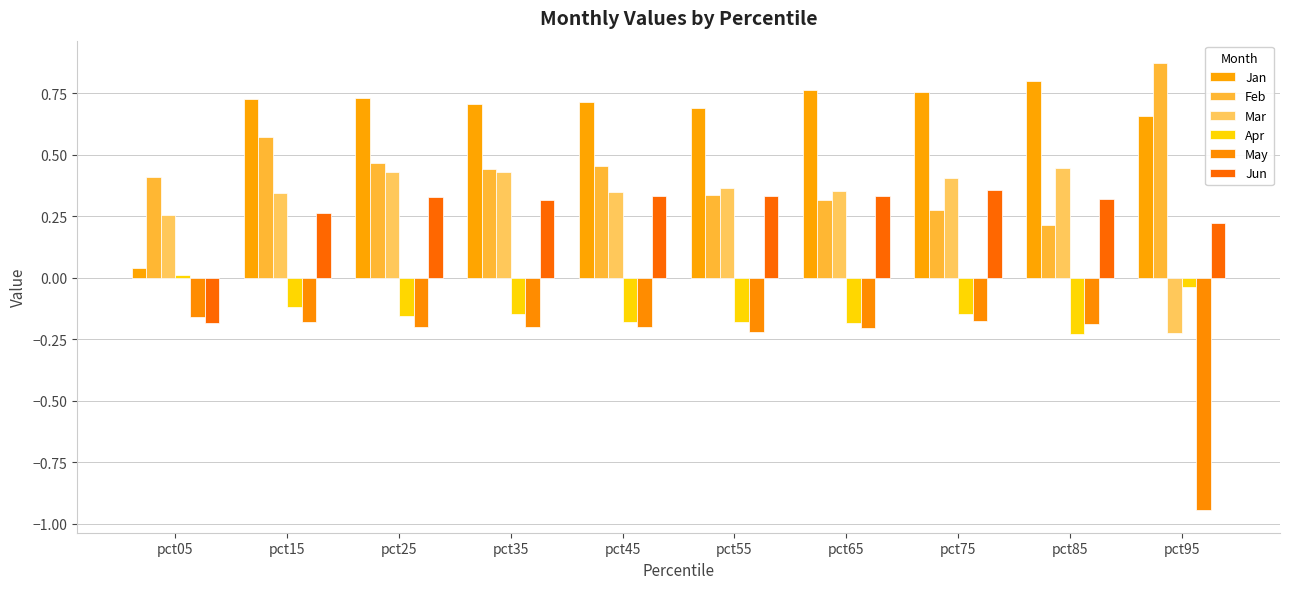

What is the total value across all series at pct55?

1.3